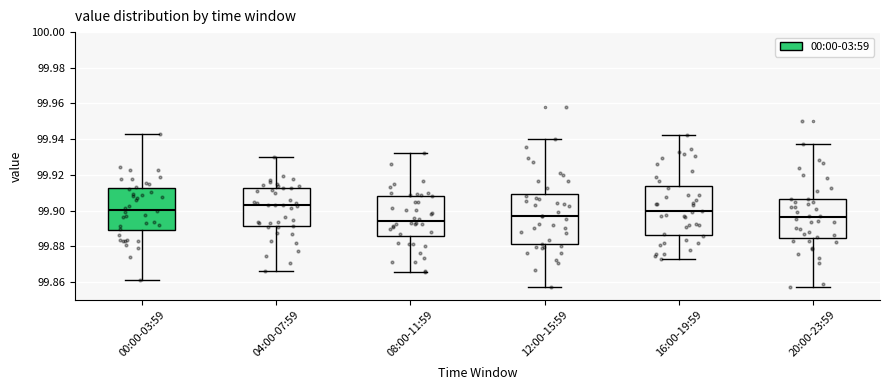

Which box has the highest median line?

04:00-07:59